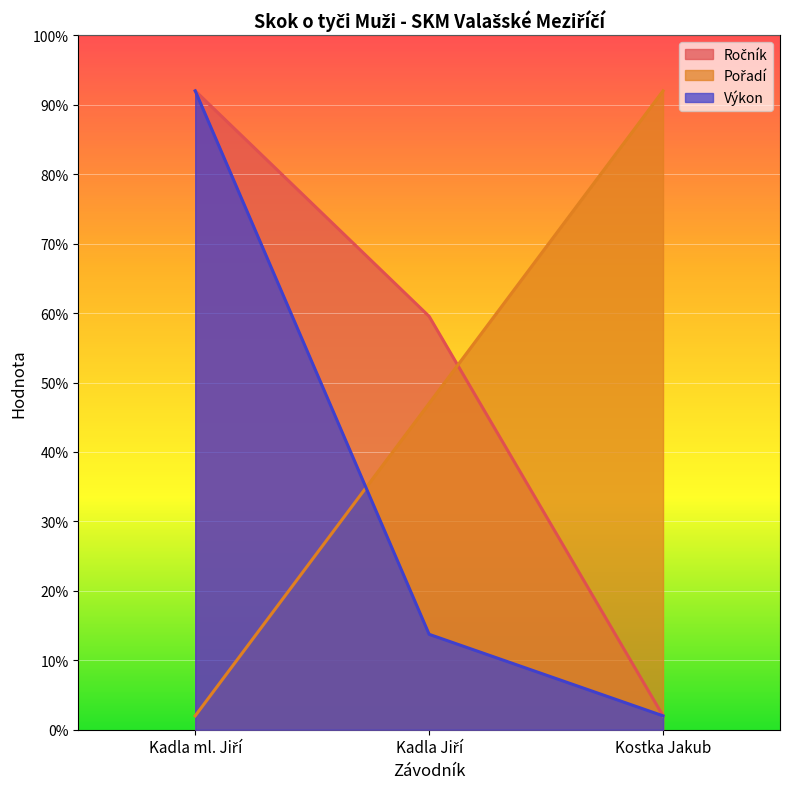

How many lines are shown in the chart?

3